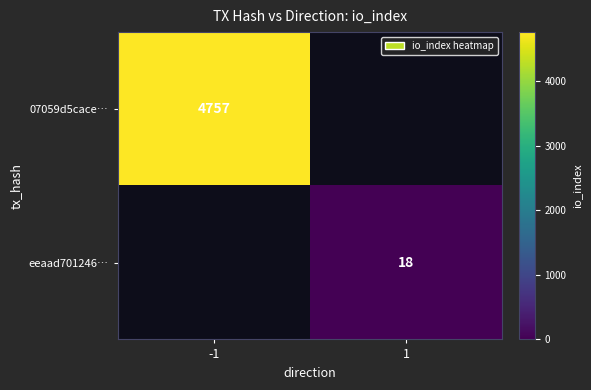

True or false: eeaad701246… has a value of 31 at 1.

False